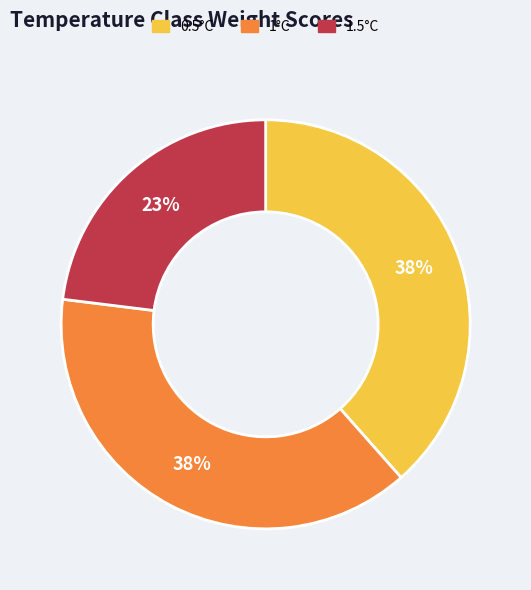

To the nearest percent, what percentage of the pie is 1°C?

38%